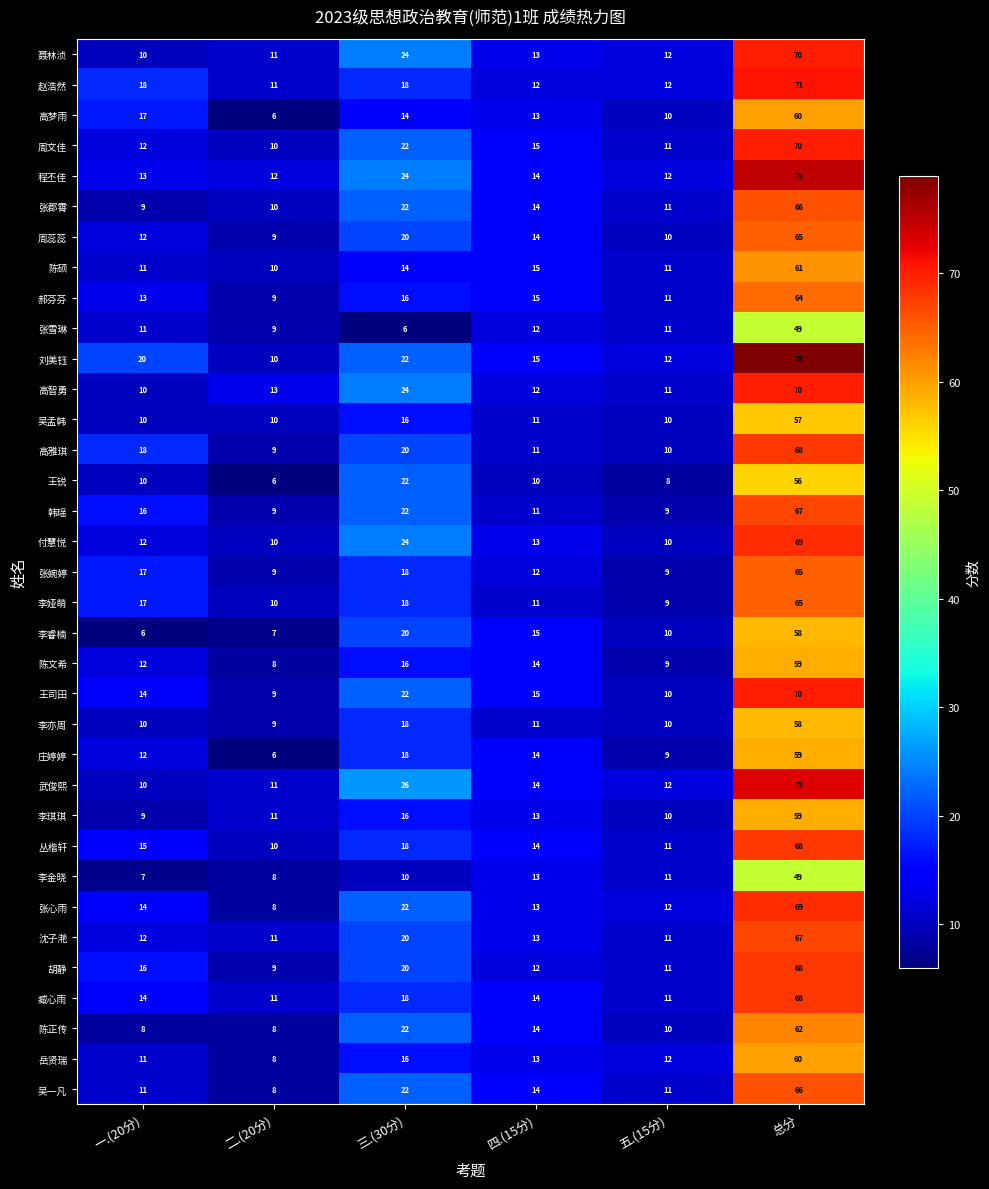

What is the greatest value displayed?

79